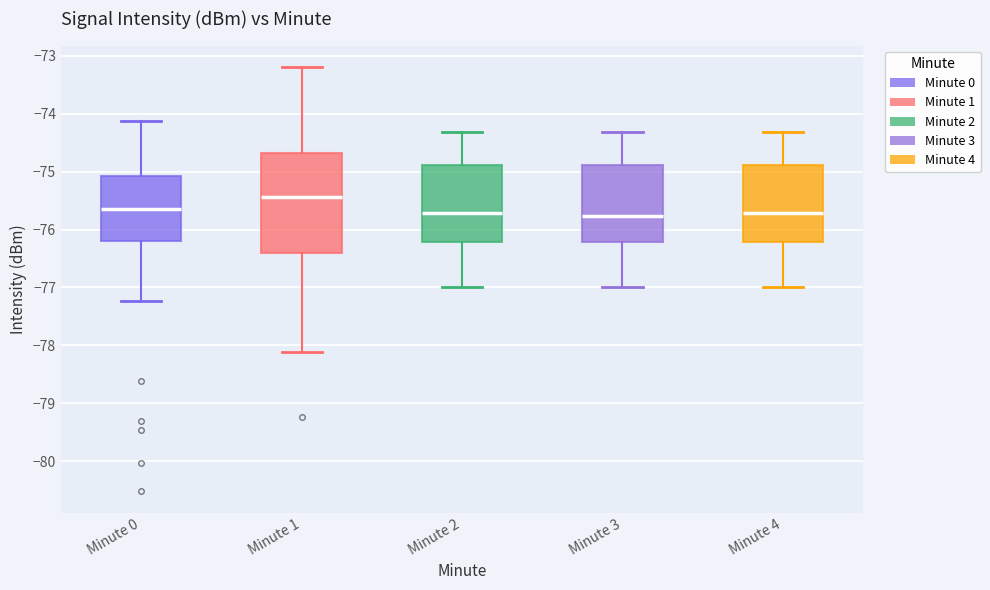

Reading left to right, transcribe this box plot: for each box, give where its median line is, the range the box spans, and where its two whiskers end, as read against the y-axis. The values are not printed on the chart, so give them approximately, as read against the axis.

Minute 0: median -75.6, box -76.2 to -75.1, whiskers -77.2 to -74.1
Minute 1: median -75.4, box -76.4 to -74.7, whiskers -78.1 to -73.2
Minute 2: median -75.7, box -76.2 to -74.9, whiskers -77.0 to -74.3
Minute 3: median -75.8, box -76.2 to -74.9, whiskers -77.0 to -74.3
Minute 4: median -75.7, box -76.2 to -74.9, whiskers -77.0 to -74.3